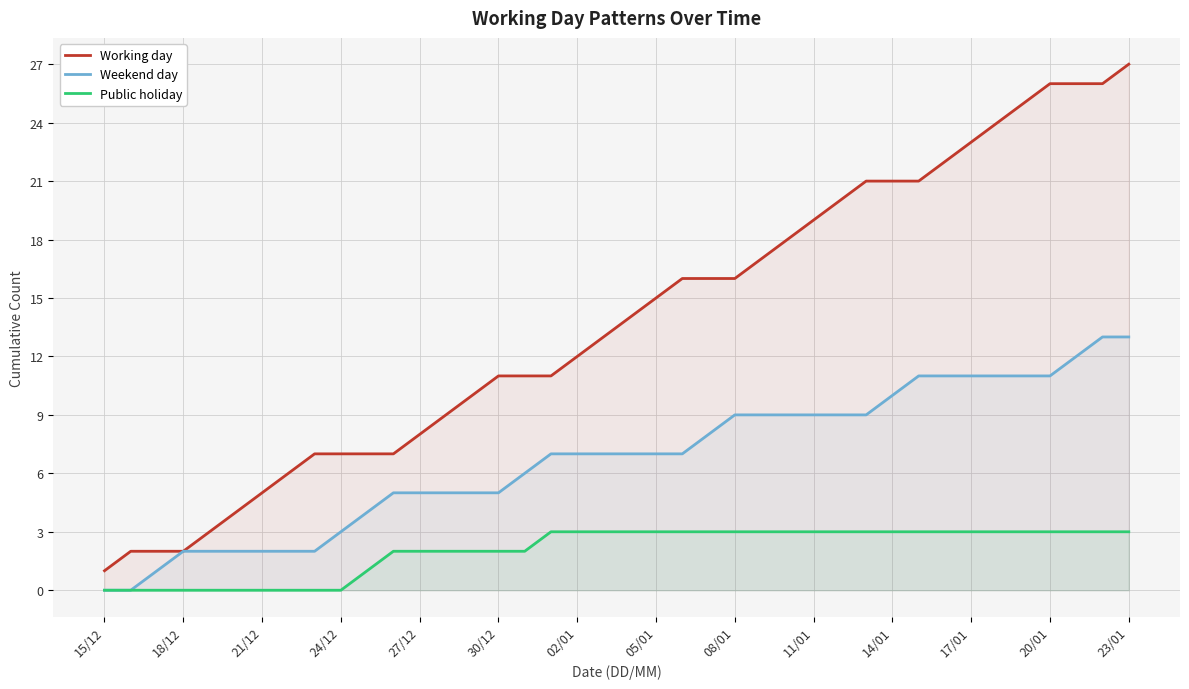

Is it true that Weekend day equals 15 at 32?

False